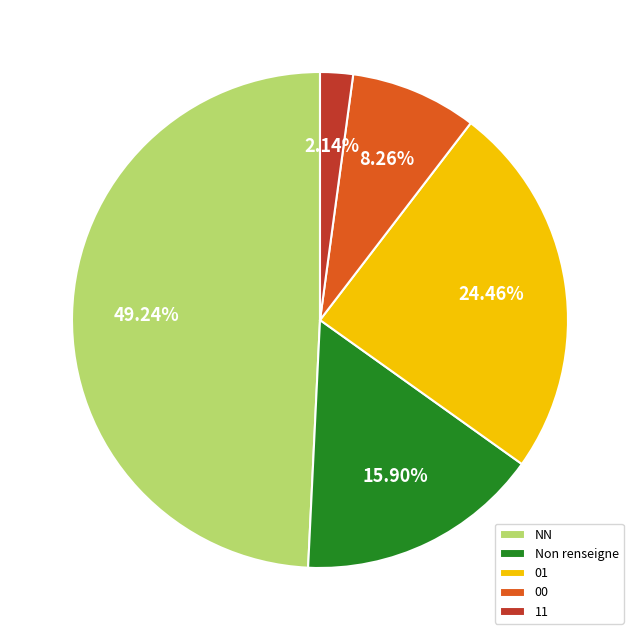

Is it true that 00 is 1% of the pie?

False